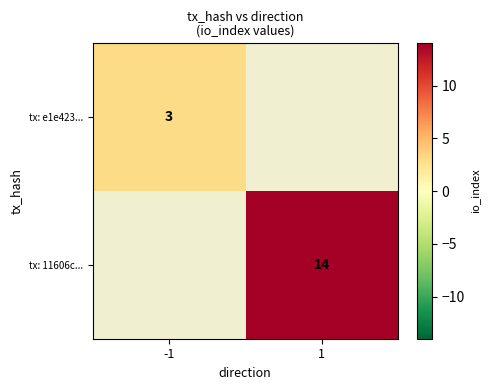

The tx: 11606c... series shows 14 at 1. True or false?

True